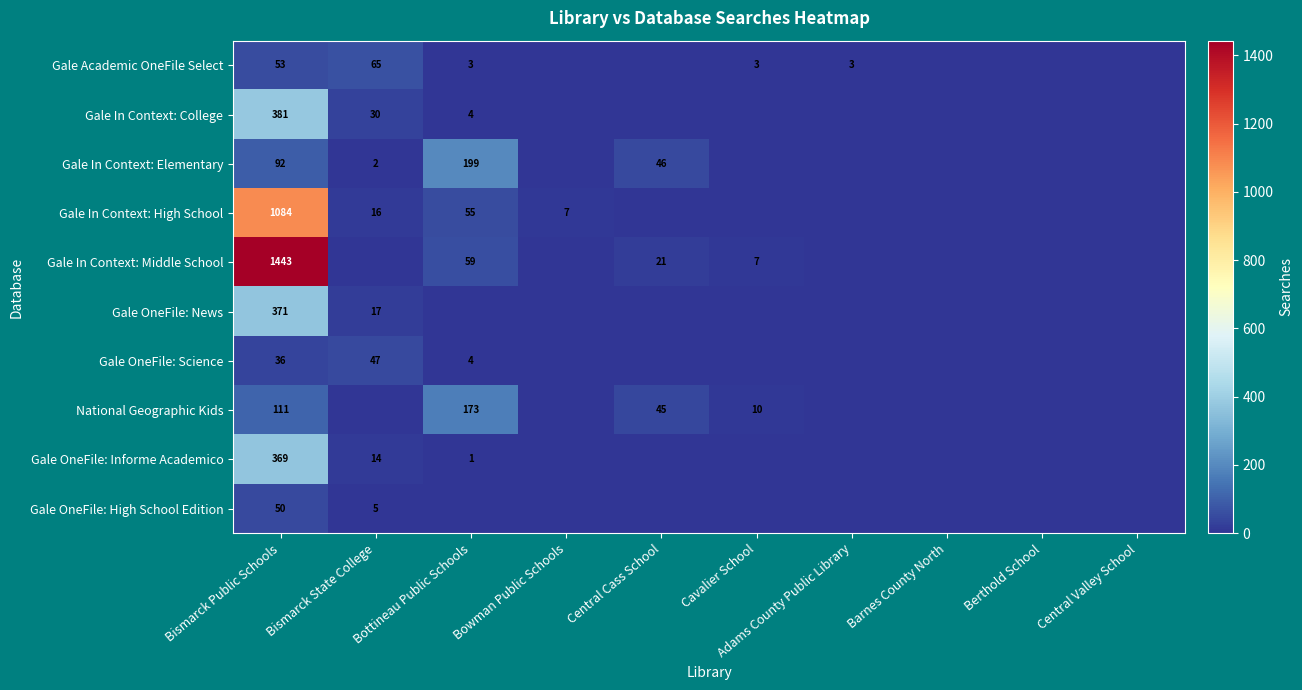

How many series are shown in this chart?

10